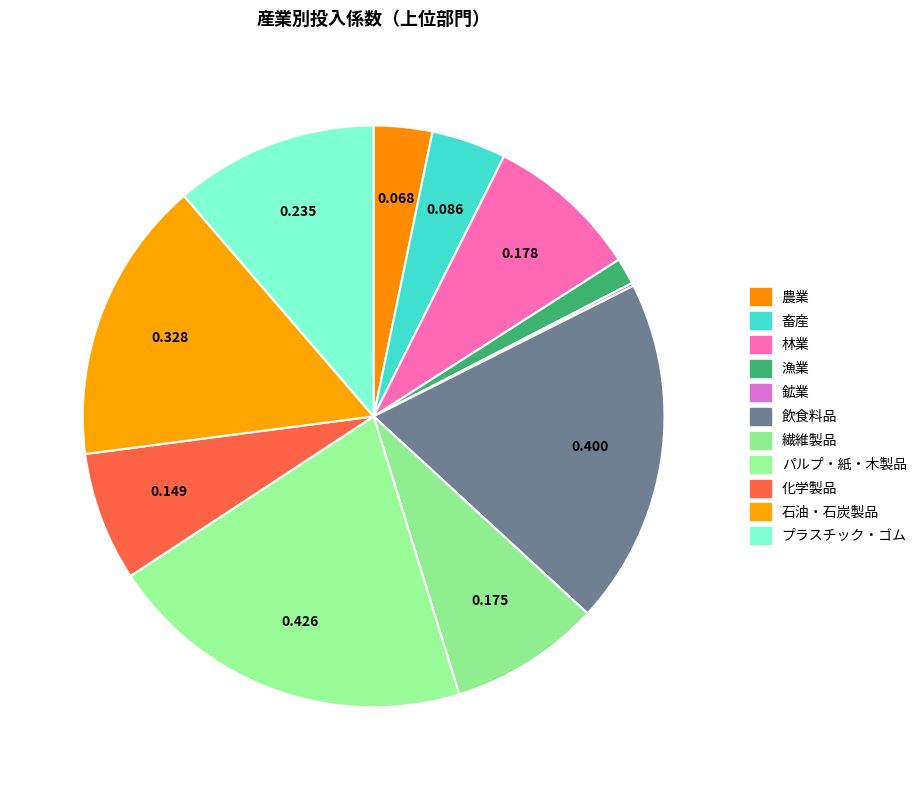

Rank the categories by value from lowest to highest.

鉱業, 漁業, 農業, 畜産, 化学製品, 繊維製品, 林業, プラスチック・ゴム, 石油・石炭製品, 飲食料品, パルプ・紙・木製品